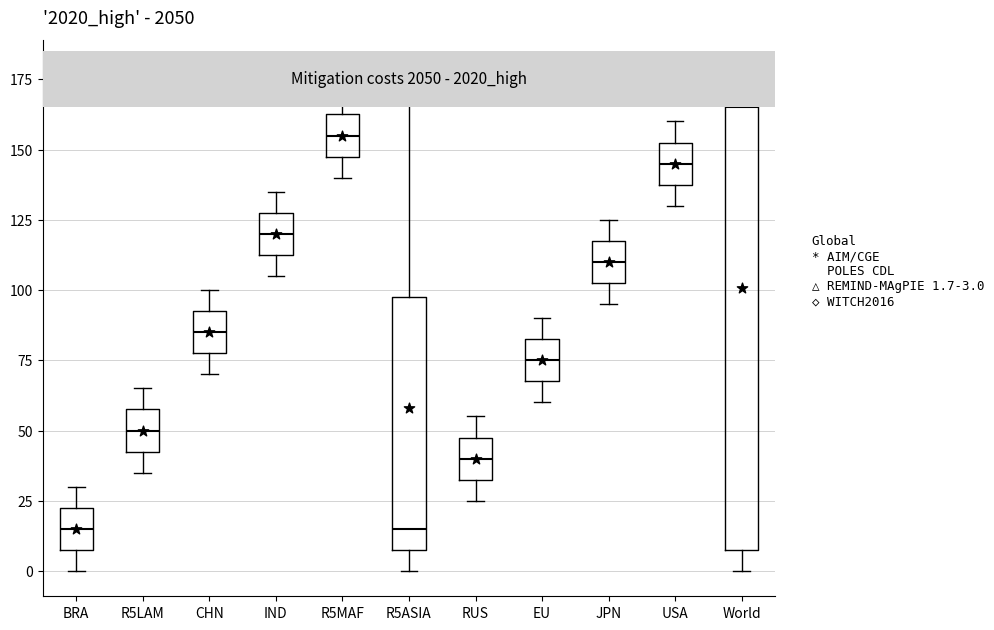

Which box's median line is the highest?

World